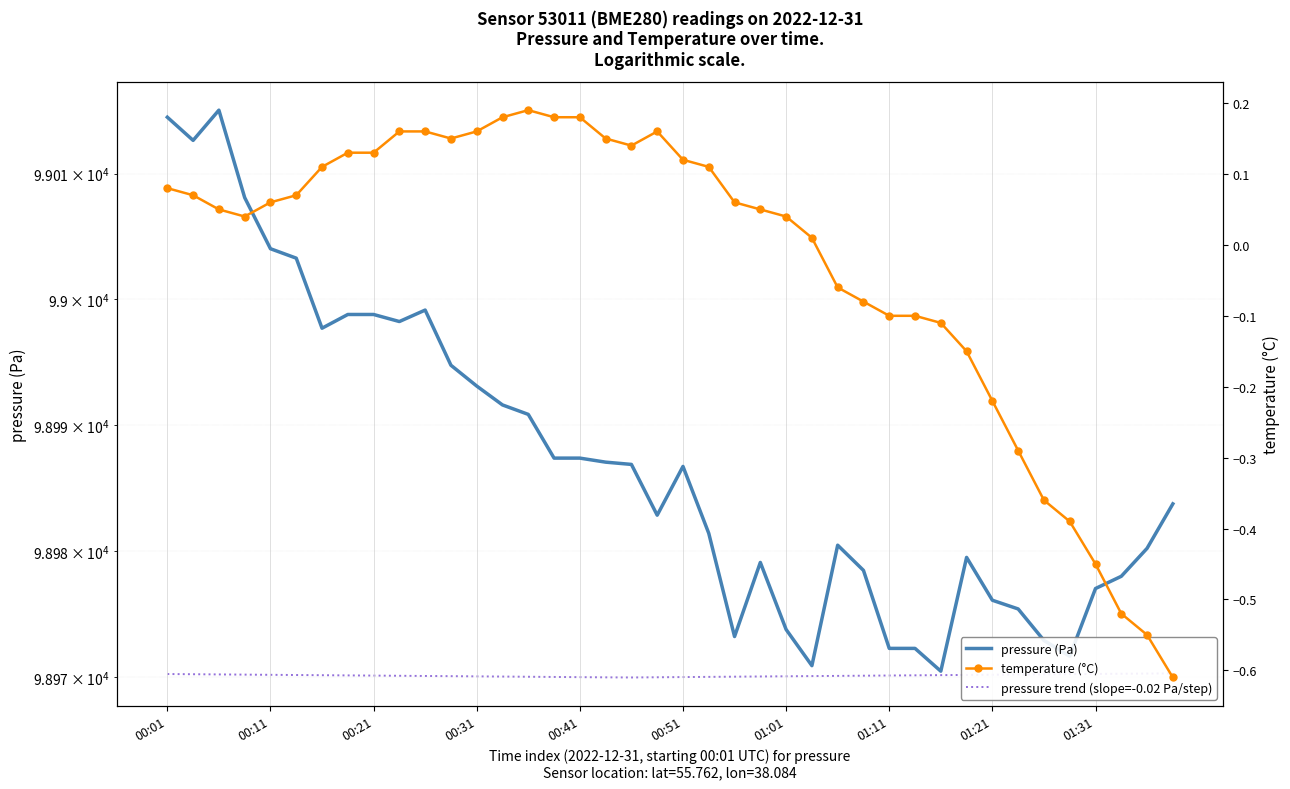

Is the value of pressure trend (slope=-0.02 Pa/step) at 38 greater than the value of pressure (Pa) at 16?

No